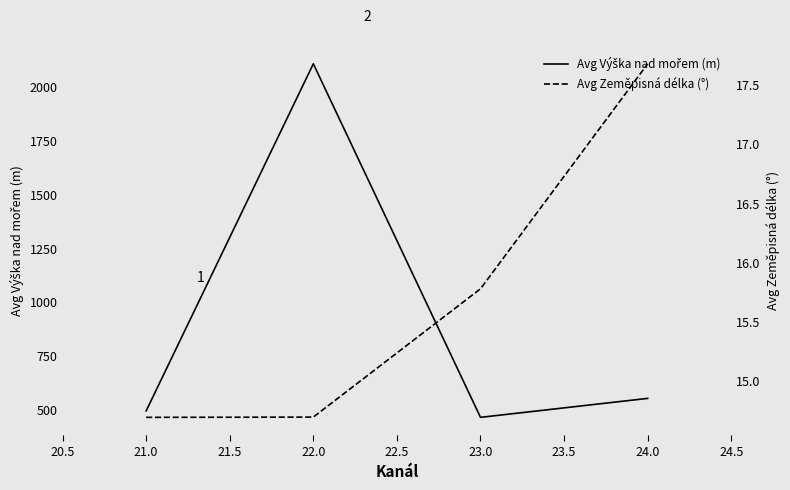

What is the greatest value displayed?

2107.4